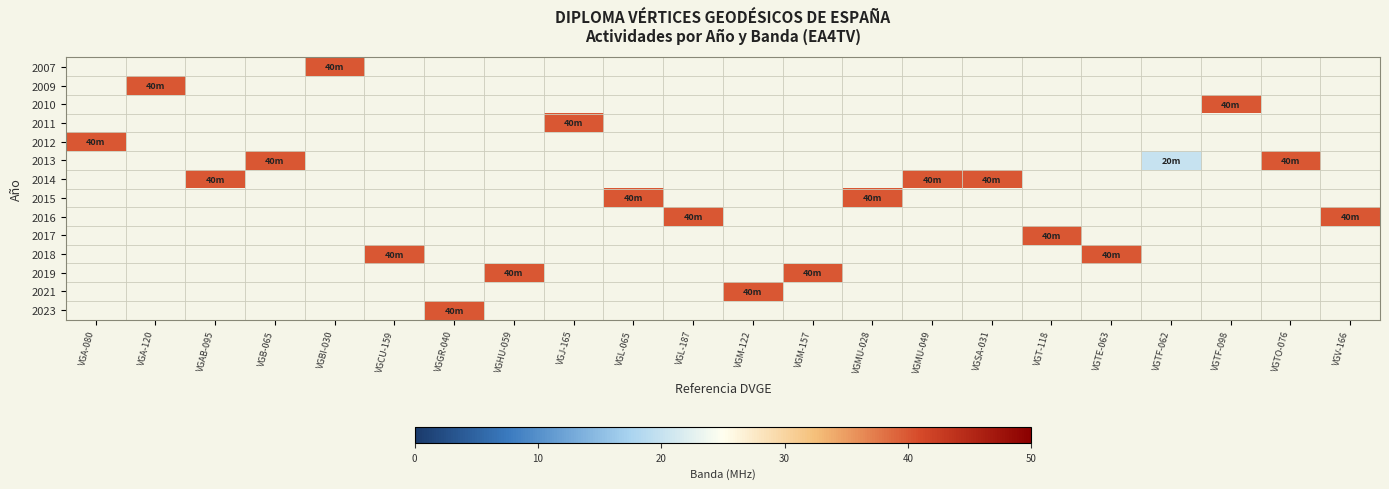

The 2016 series shows 23.3 at VGL-187. True or false?

False